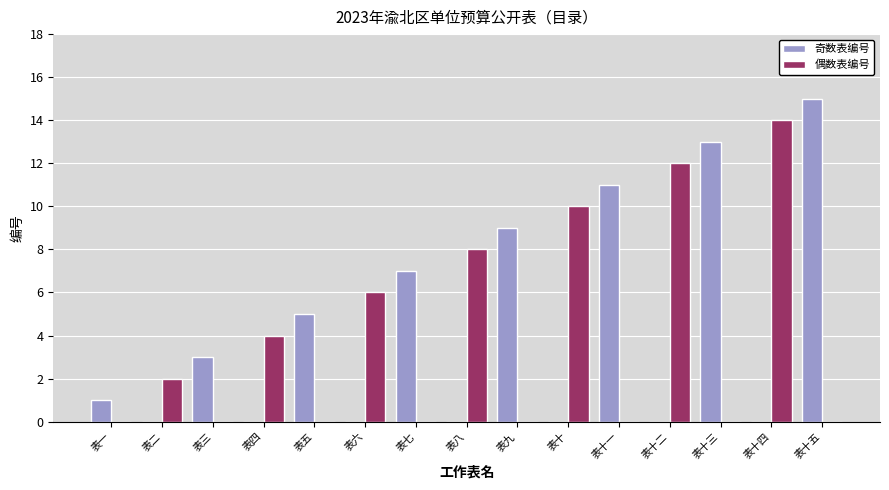

What are all the series names shown in the legend?

奇数表编号, 偶数表编号